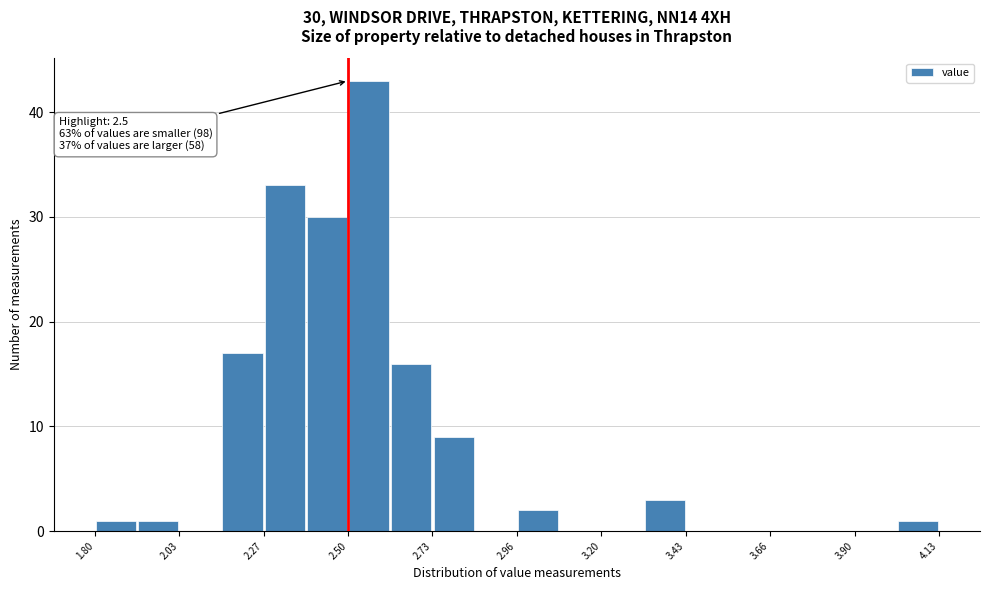

Read against the x-axis, roughly where is the centre of the tallest bar?

2.55